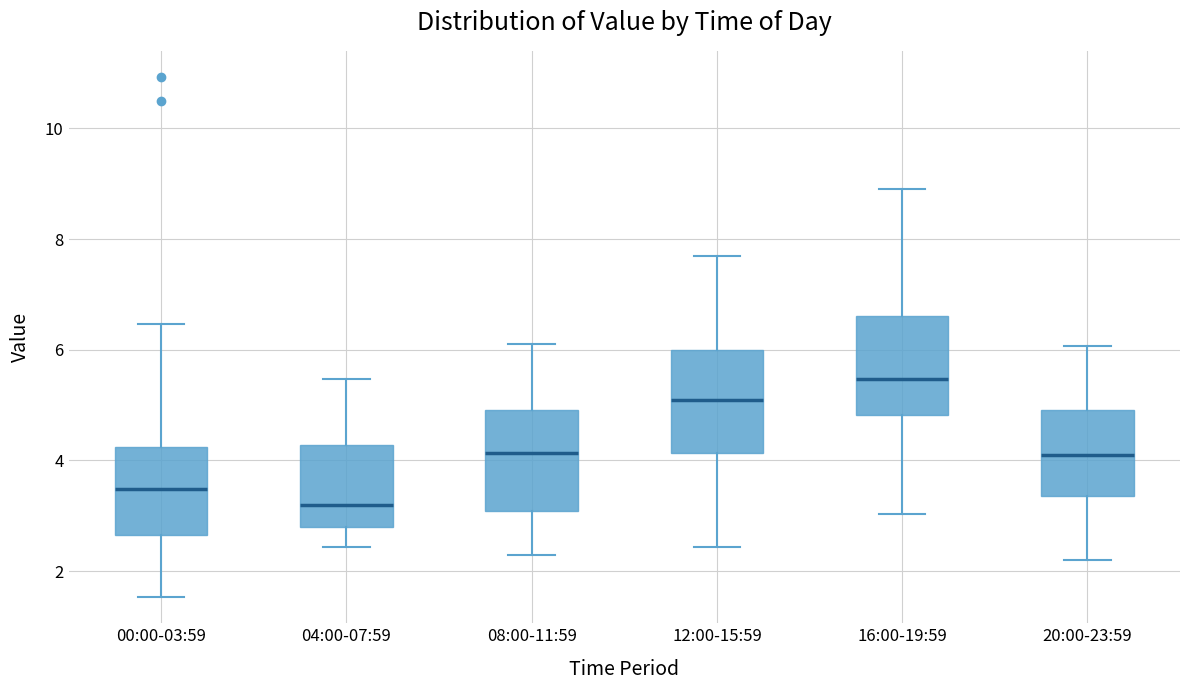

Reading left to right, transcribe this box plot: for each box, give where its median line is, the range the box spans, and where its two whiskers end, as read against the y-axis. The values are not printed on the chart, so give them approximately, as read against the axis.

00:00-03:59: median 3.4, box 2.6 to 4.2, whiskers 1.6 to 6.4
04:00-07:59: median 3.2, box 2.8 to 4.2, whiskers 2.4 to 5.4
08:00-11:59: median 4.2, box 3.0 to 5.0, whiskers 2.4 to 6.2
12:00-15:59: median 5.2, box 4.2 to 6.0, whiskers 2.4 to 7.8
16:00-19:59: median 5.4, box 4.8 to 6.6, whiskers 3.0 to 9.0
20:00-23:59: median 4.2, box 3.4 to 5.0, whiskers 2.2 to 6.0